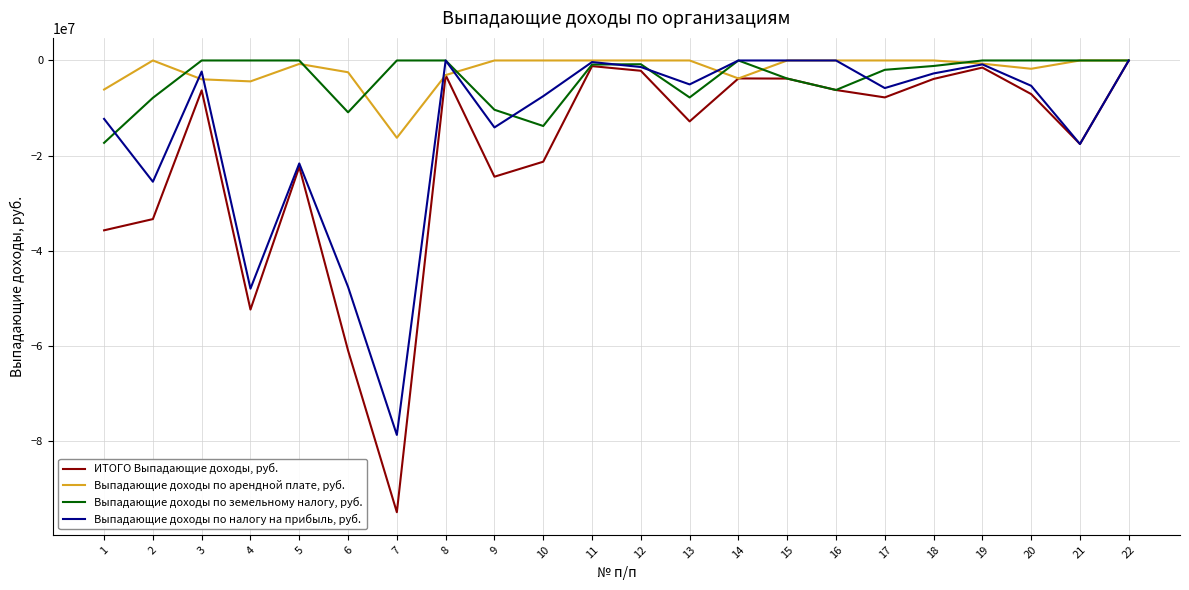

At 13, list the series in order from largest to smallest.

Выпадающие доходы по арендной плате, руб., Выпадающие доходы по налогу на прибыль, руб., Выпадающие доходы по земельному налогу, руб., ИТОГО Выпадающие доходы, руб.